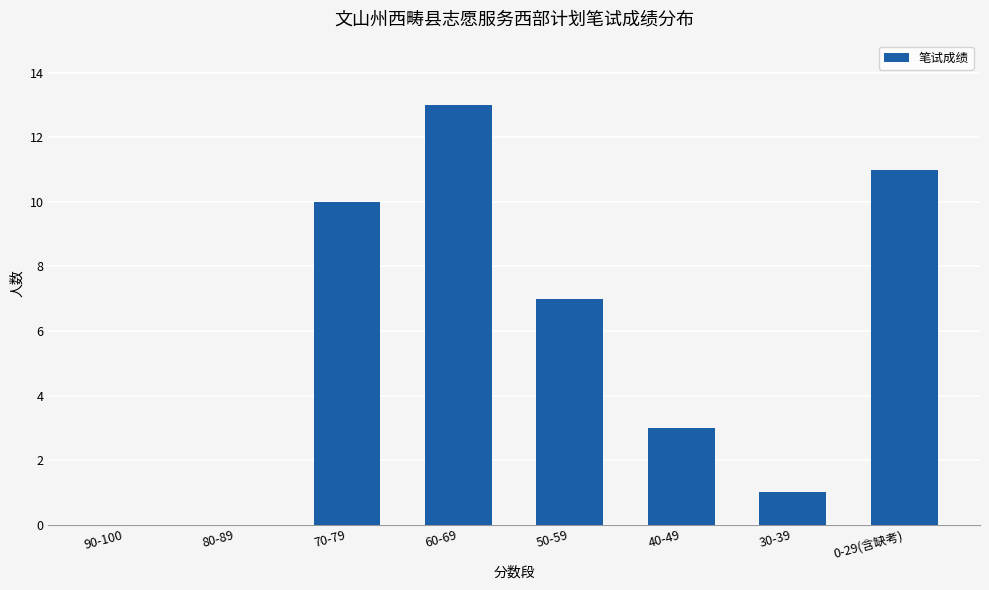

What is the sum of all values?

45